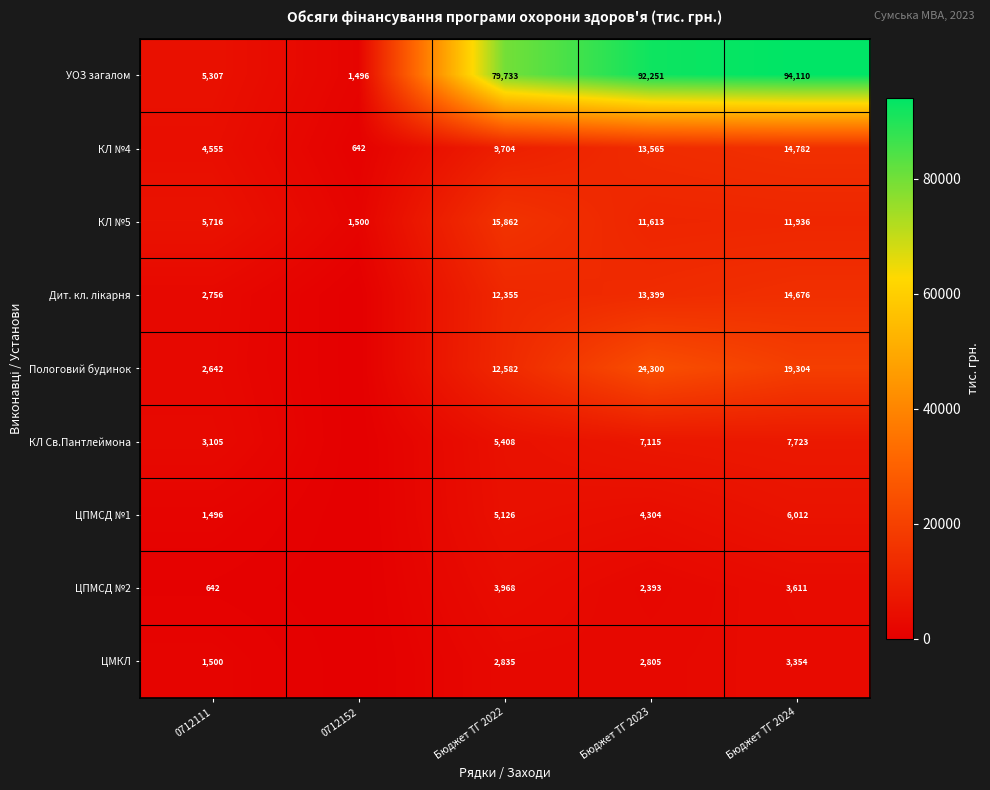

What is the spread (max minus min) of values at 0712111?

5074